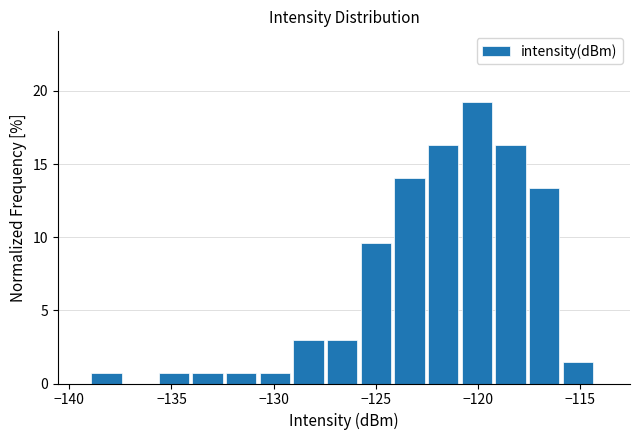

Around what value on the x-axis is the tallest bar? Give the approximate position of its centre, as read against the axis.

-120.0